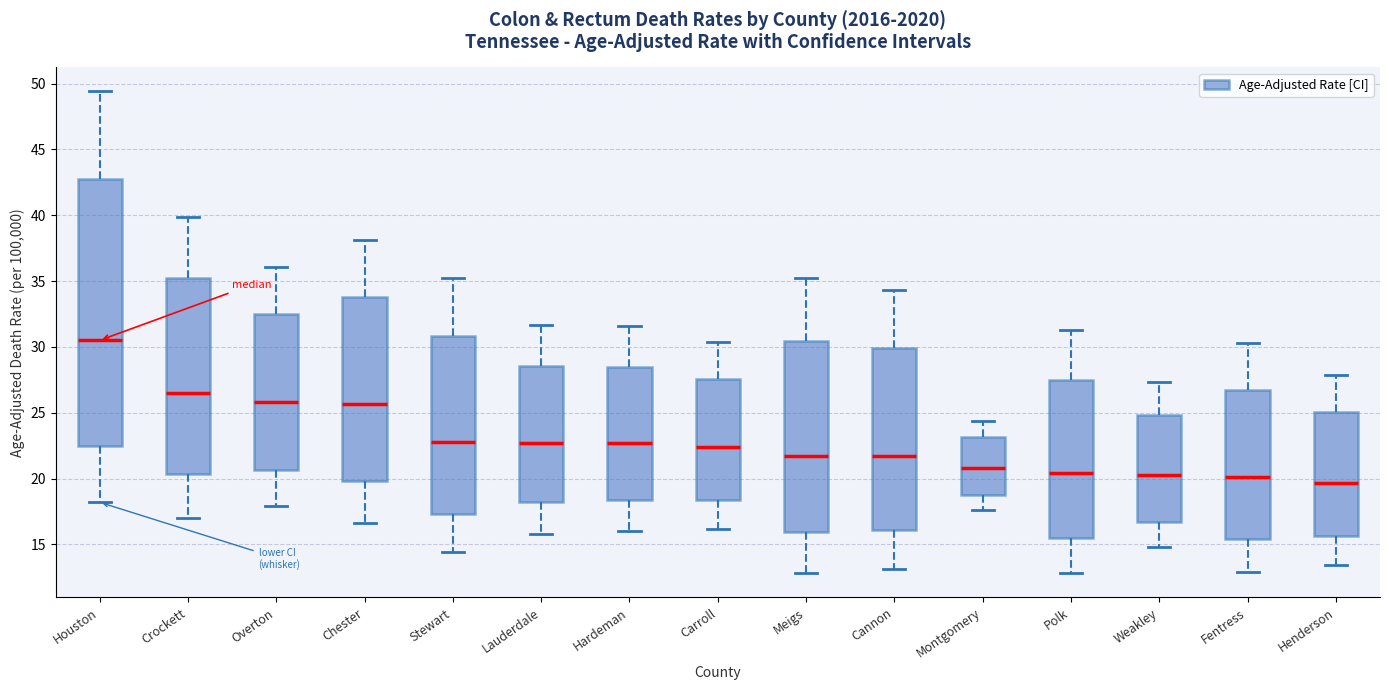

Where is the upper edge of the box for Polk on the y-axis? The values are not printed on the chart, so give them approximately, as read against the axis.

27.5